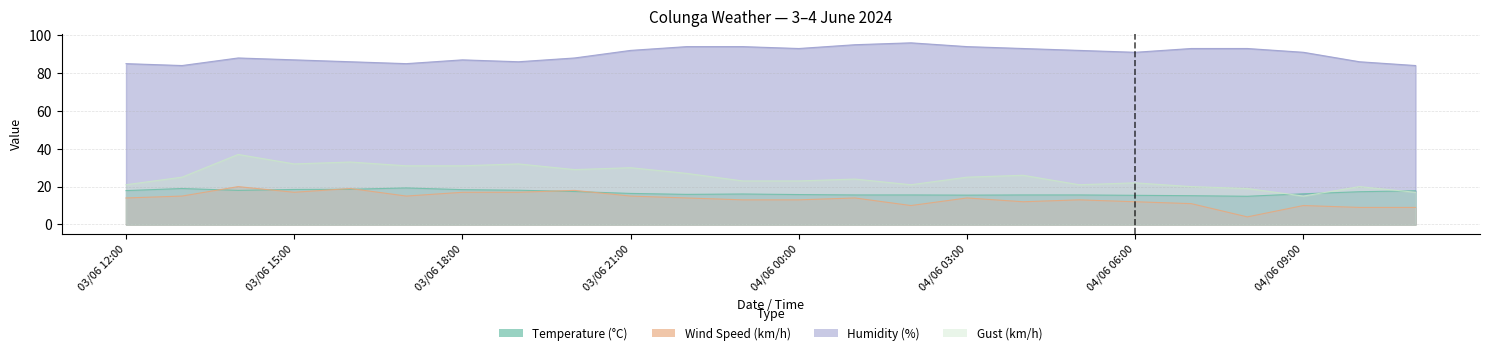

What is the smallest value displayed?

4.0